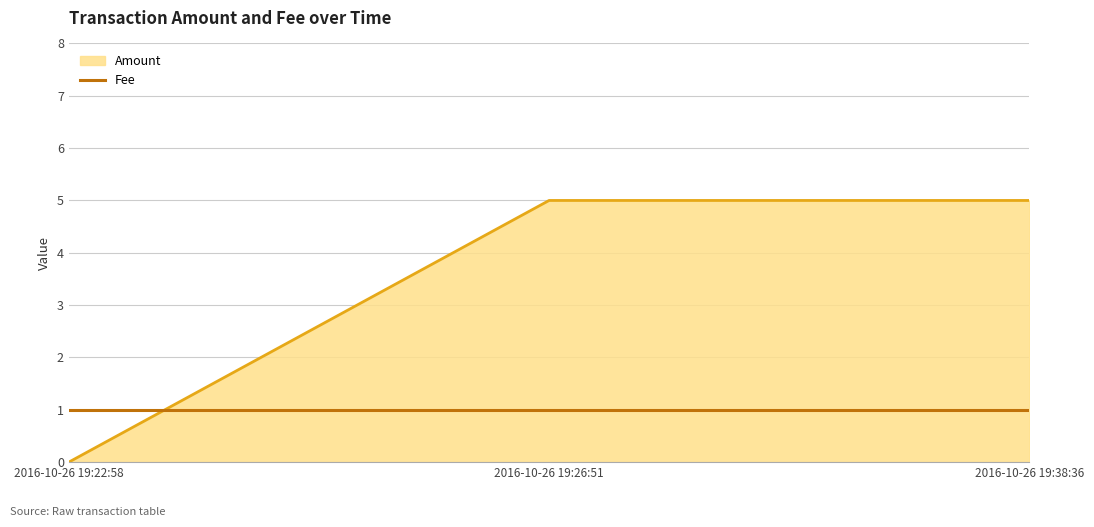

True or false: Amount has a value of 5 at 2016-10-26 19:26:51.

True